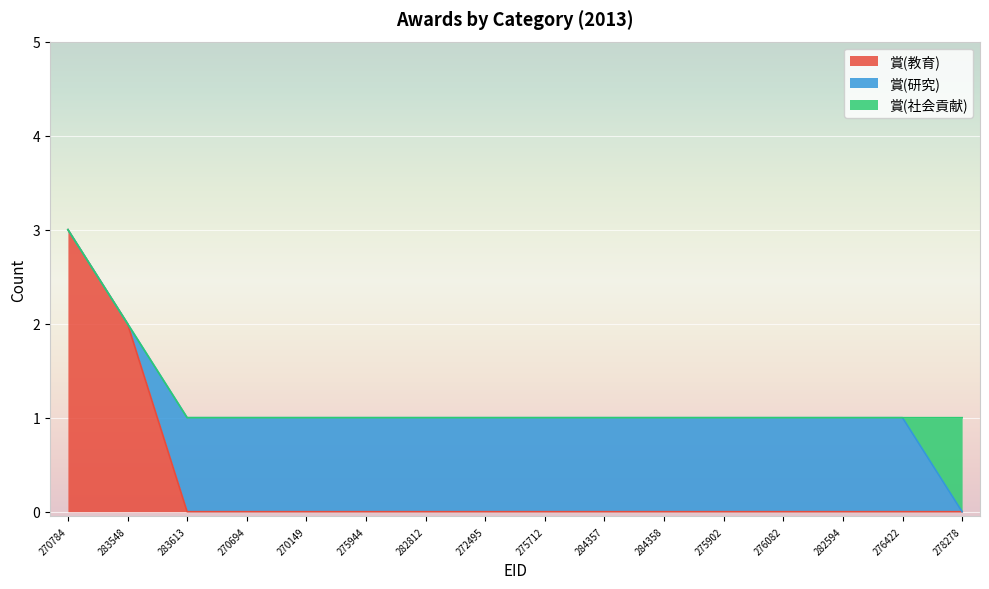

After their last crossing, which series has the higher values: 賞(教育) or 賞(研究)?

賞(研究)